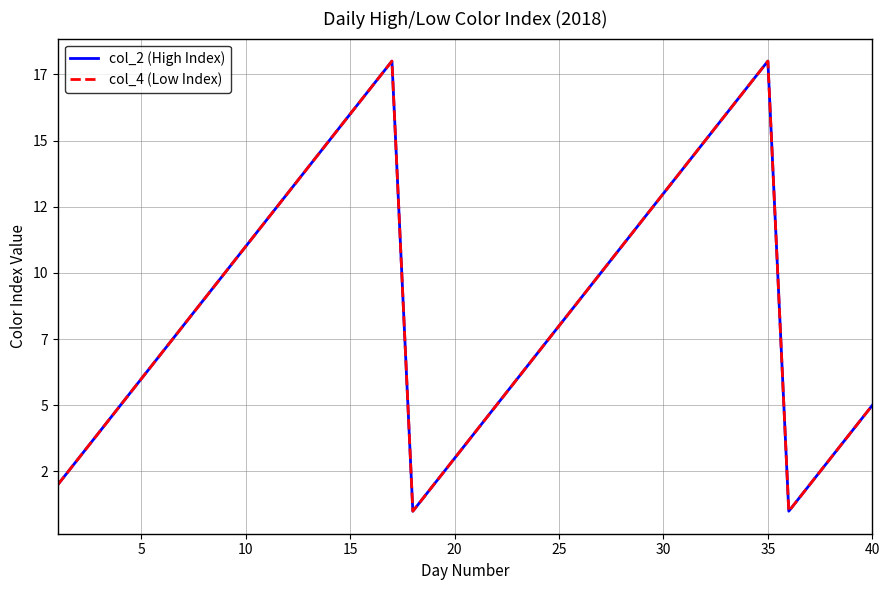

What is the smallest value displayed?

1